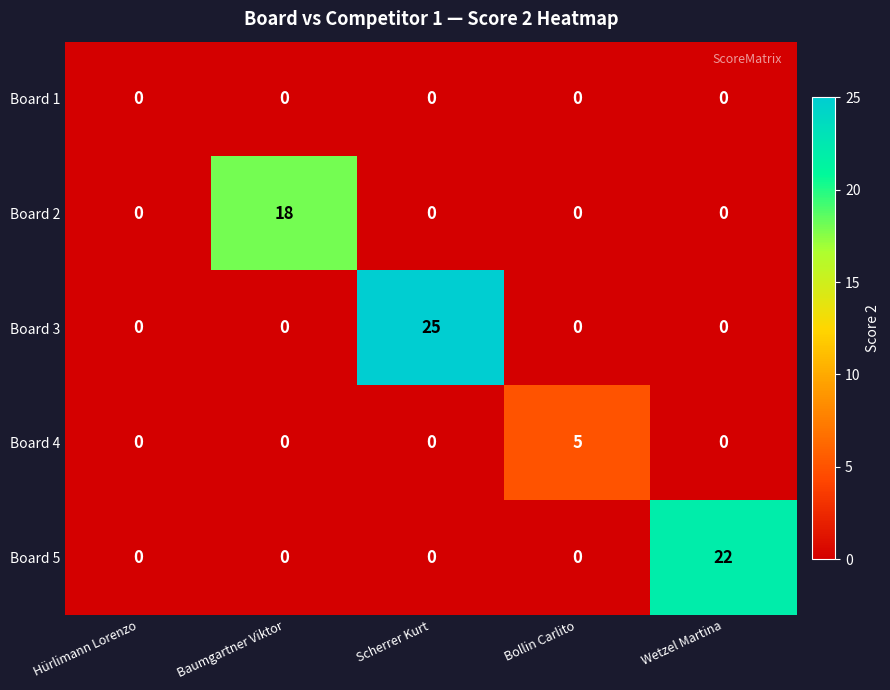

What is the maximum value shown in the chart?

25